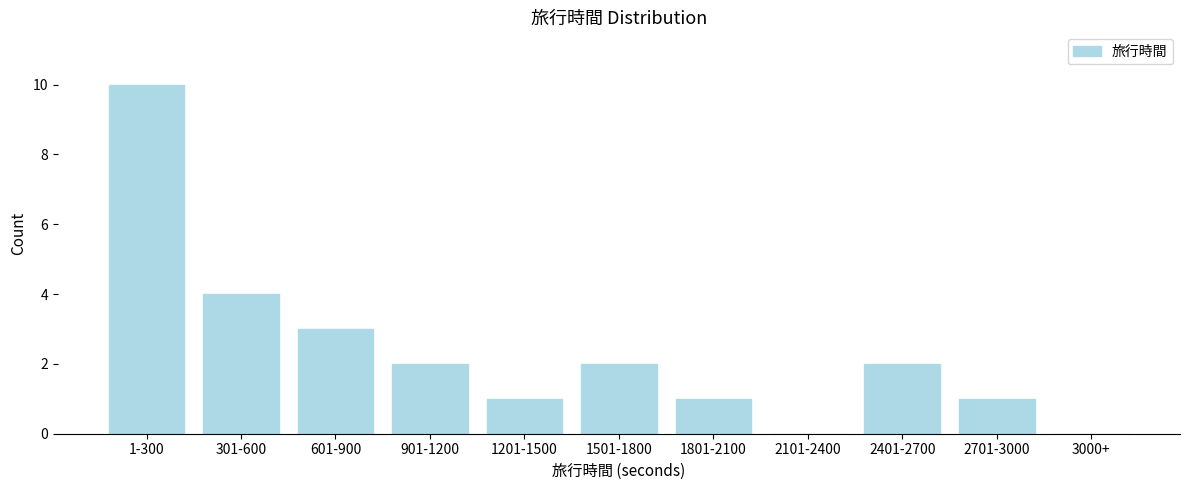

Reading left to right, transcribe all the data shown in this chart.

1-300=10	301-600=4	601-900=3	901-1200=2	1201-1500=1	1501-1800=2	1801-2100=1	2101-2400=0	2401-2700=2	2701-3000=1	3000+=0